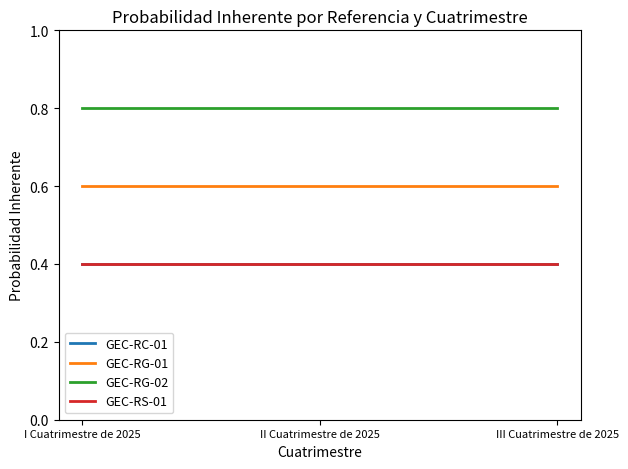

Does the chart have visible grid lines?

No